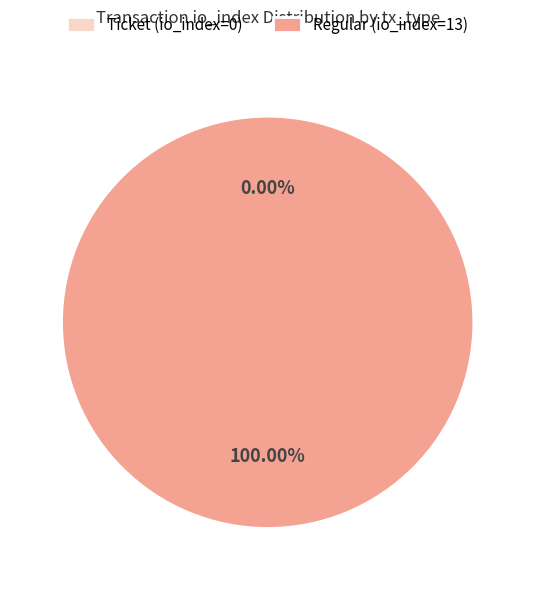

Count the number of slices in the pie.

2